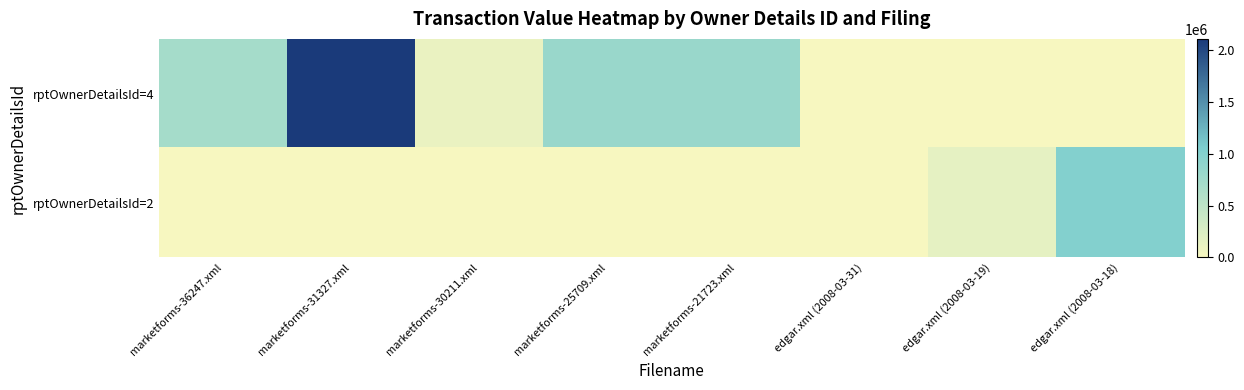

List the series in order of their overall mean, lowest first.

rptOwnerDetailsId=2, rptOwnerDetailsId=4